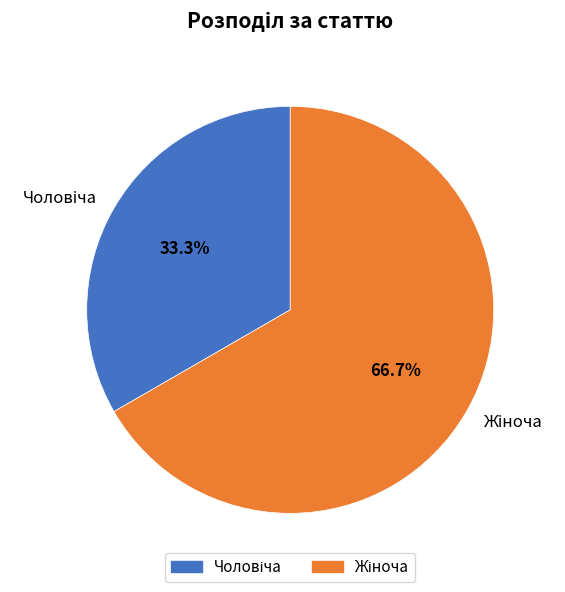

Which category has the smallest portion of the pie?

Чоловіча